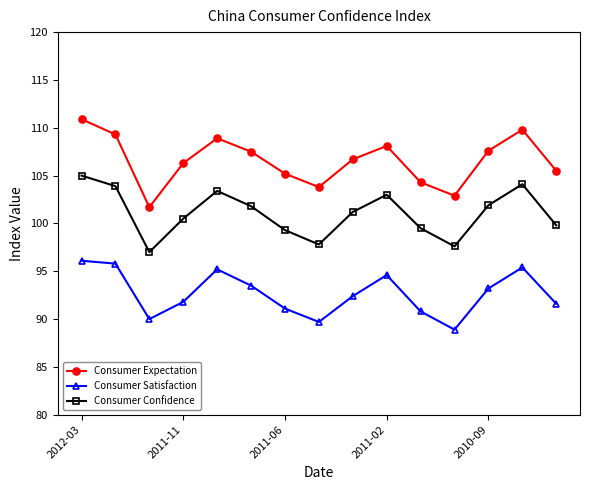

How many lines are shown in the chart?

3